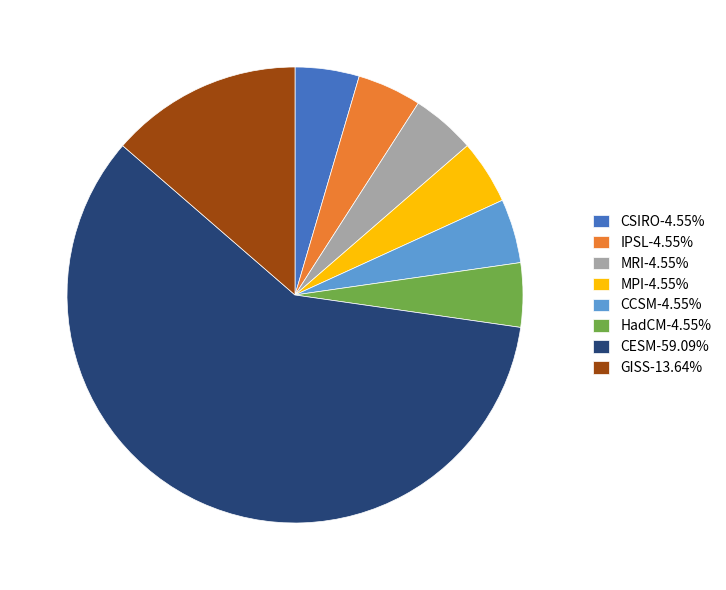

Do MRI-4.55% and CSIRO-4.55% together represent more than half of the pie?

No